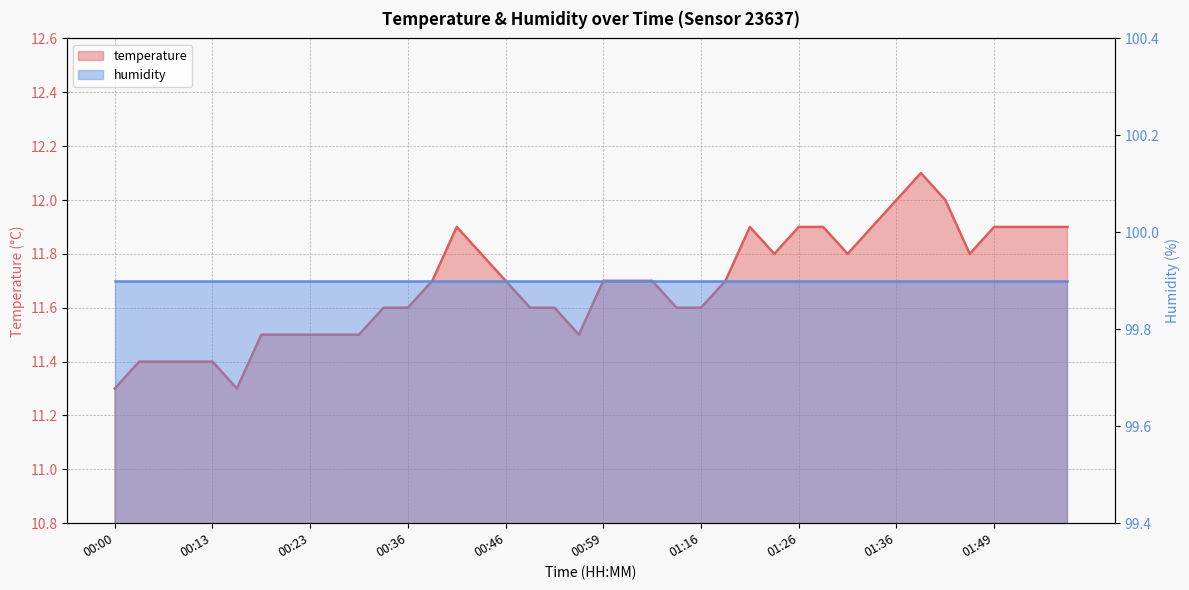

True or false: there are more than 1 points higher than both neighbors.

True